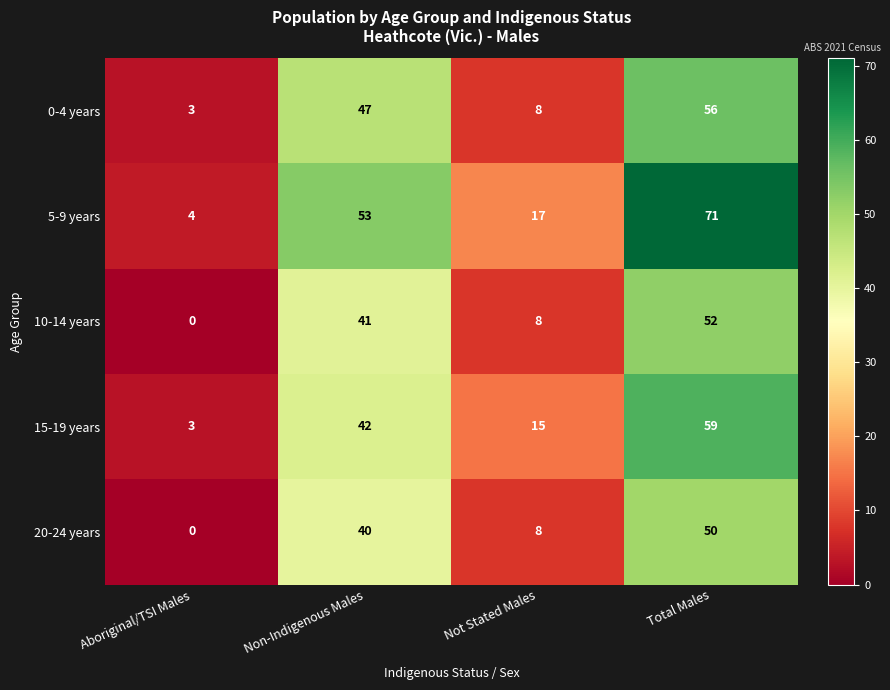

What is the average value of the 5-9 years series?

36